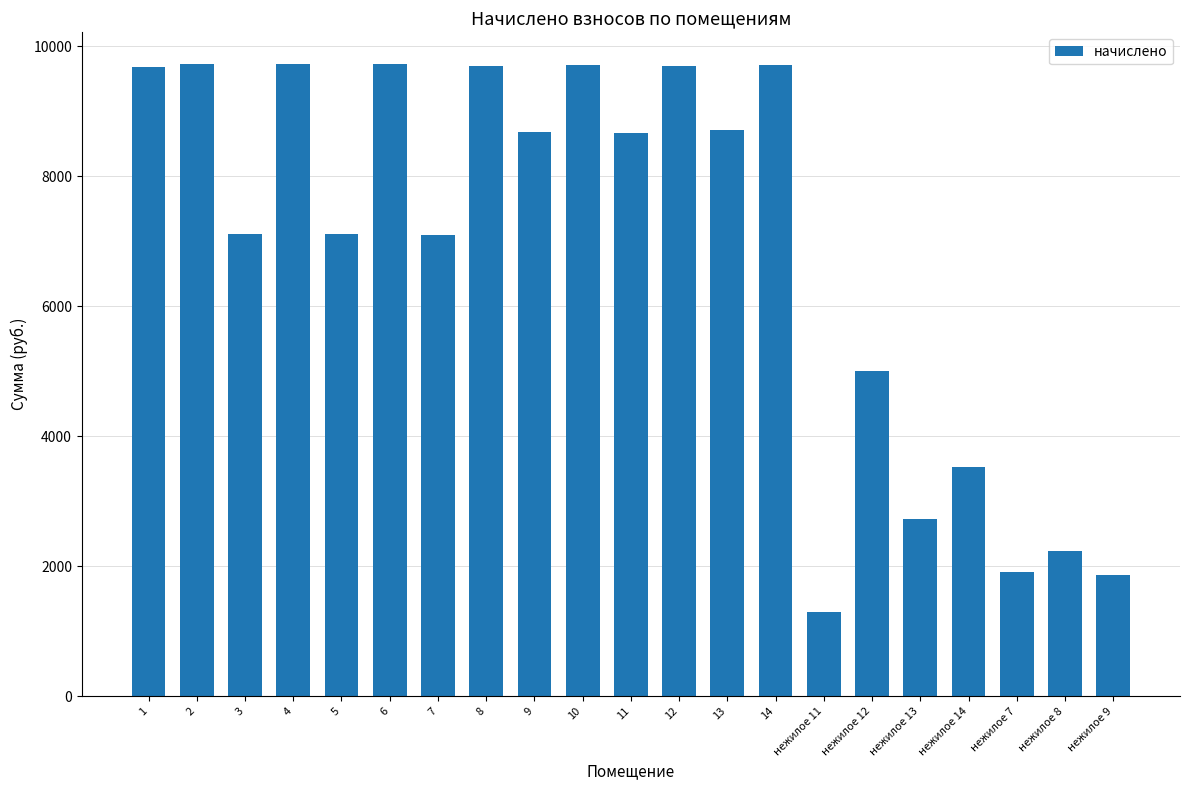

What is the maximum value shown in the chart?

9726.0